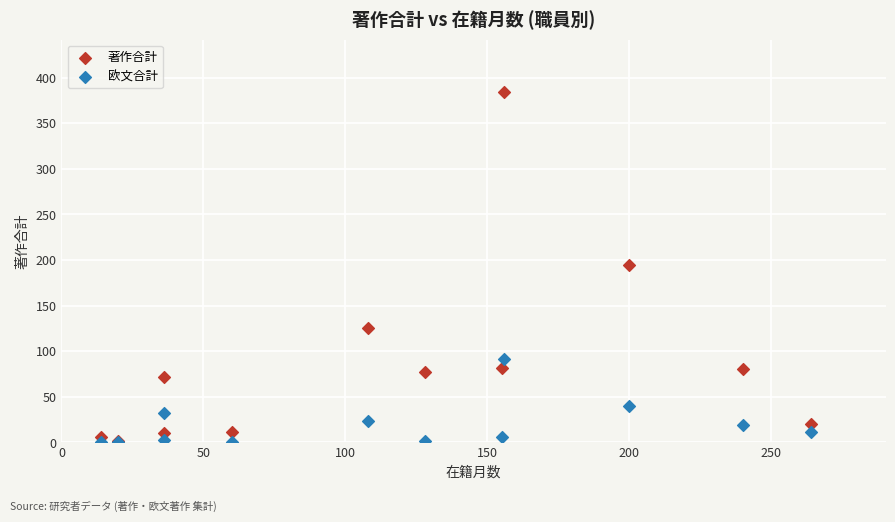

In the 欧文合計 series, what Y value is closest to 45?

40